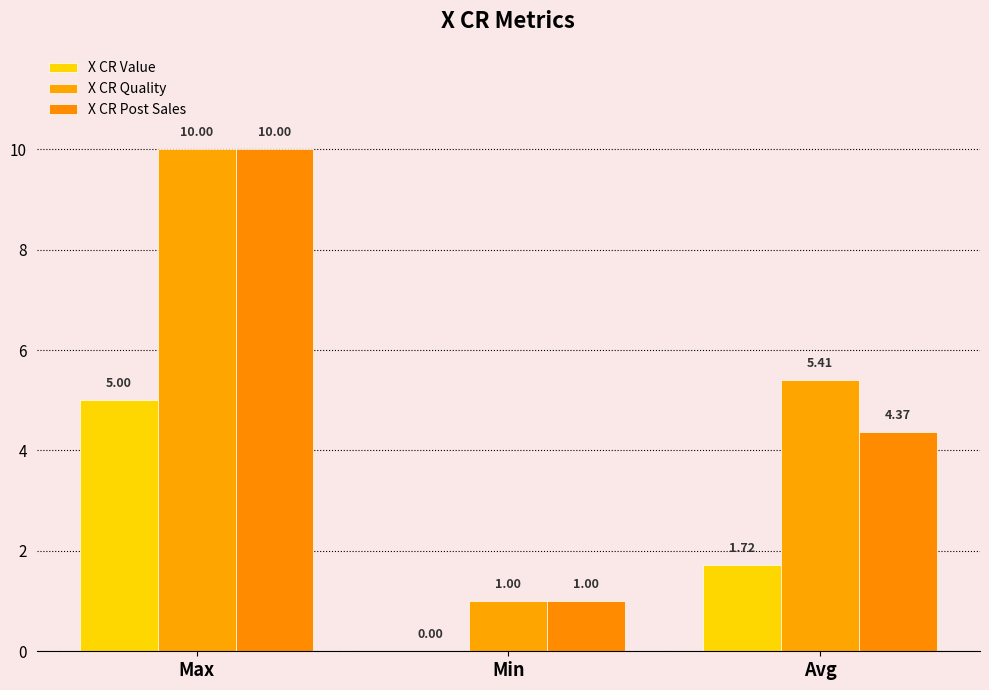

Reading left to right, what are all the values shown in this chart?

X CR Value: 5.0	0.0	1.7
X CR Quality: 10.0	1.0	5.4
X CR Post Sales: 10.0	1.0	4.4